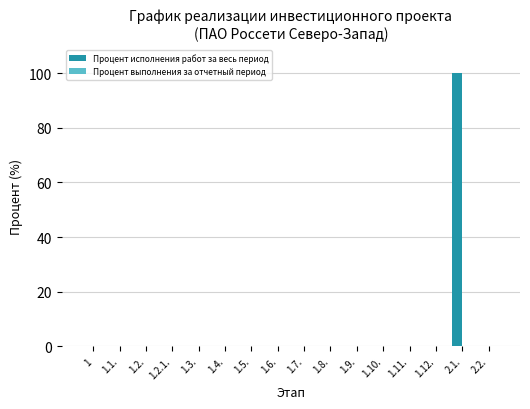

The value at 1.3. is 32. True or false?

False